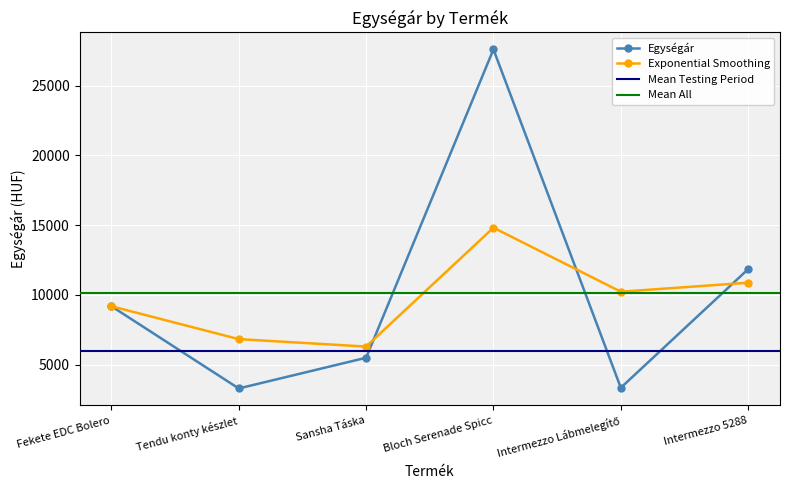

What is the difference between the maximum and minimum values?

24300